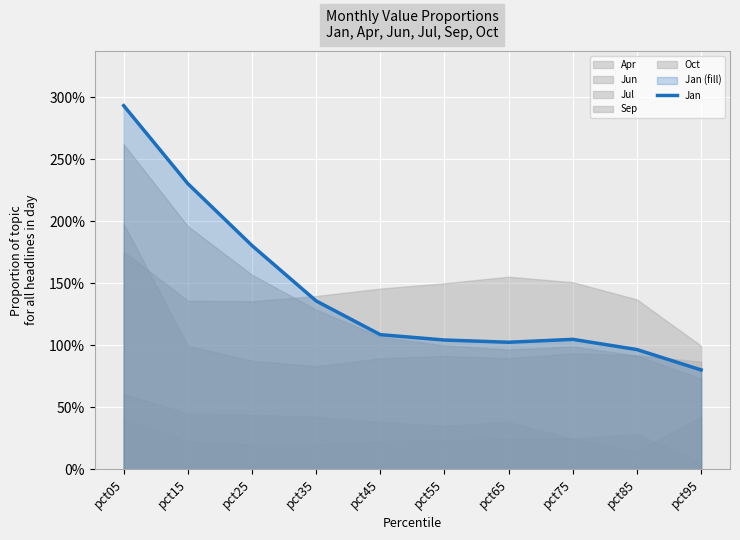

What is the ratio of the value at pct45 to the value at pct15?

0.5